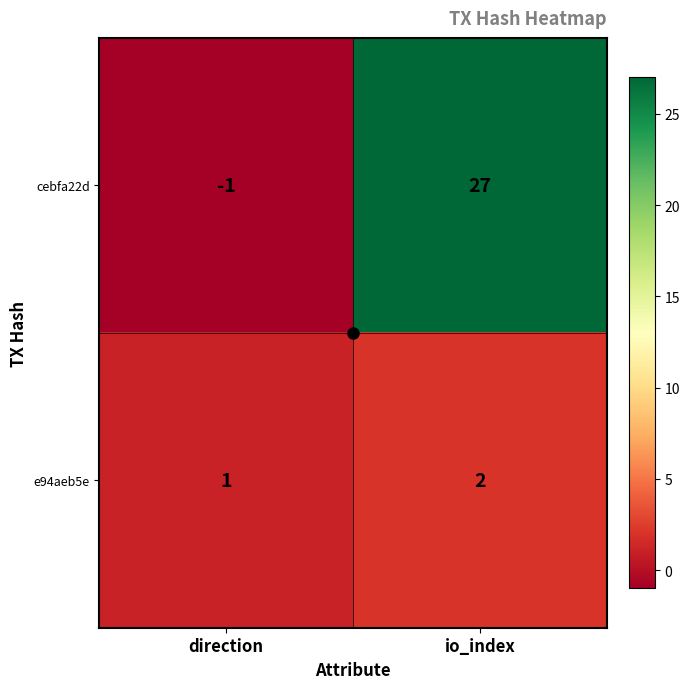

What is the greatest value displayed?

27